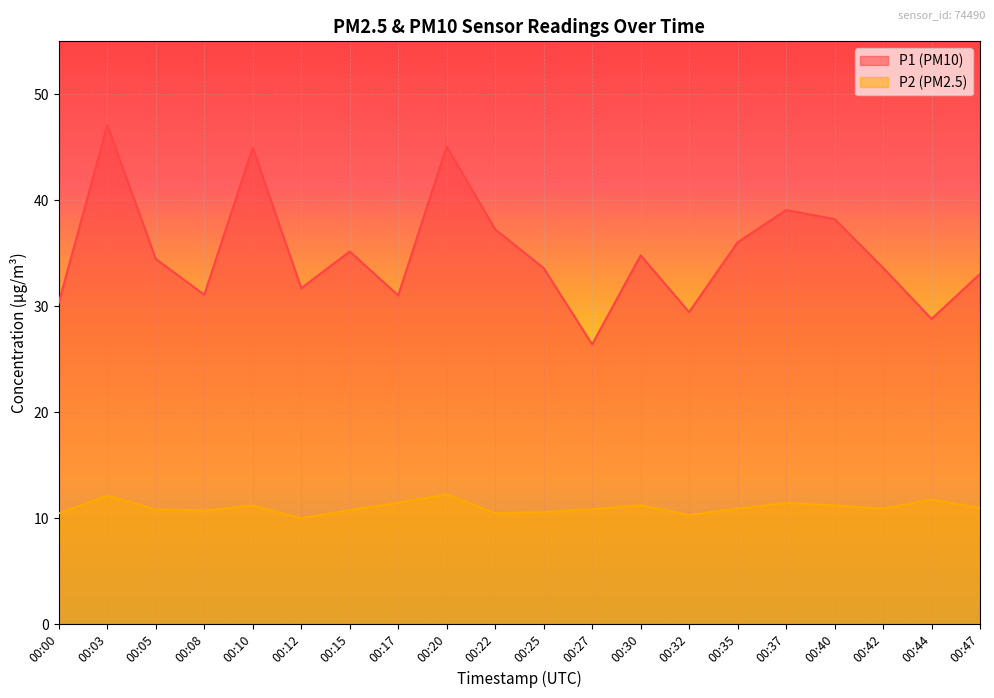

Reading left to right, transcribe all the data shown in this chart.

P1: 30.3	47.1	34.5	31.1	45.0	31.7	35.2	31.0	45.1	37.2	33.6	26.4	34.8	29.4	36.0	39.1	38.2	33.6	28.8	33.0
P2: 10.4	12.1	10.8	10.7	11.2	10.0	10.8	11.4	12.2	10.5	10.6	10.8	11.2	10.3	10.9	11.4	11.2	10.9	11.8	10.9